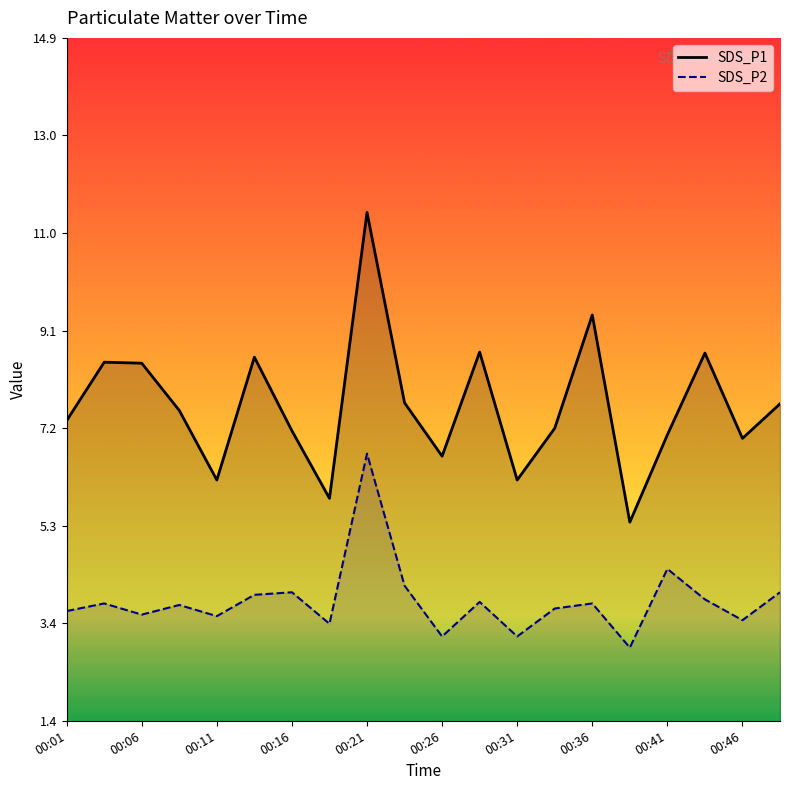

True or false: SDS_P2 and SDS_P1 intersect in this chart.

False